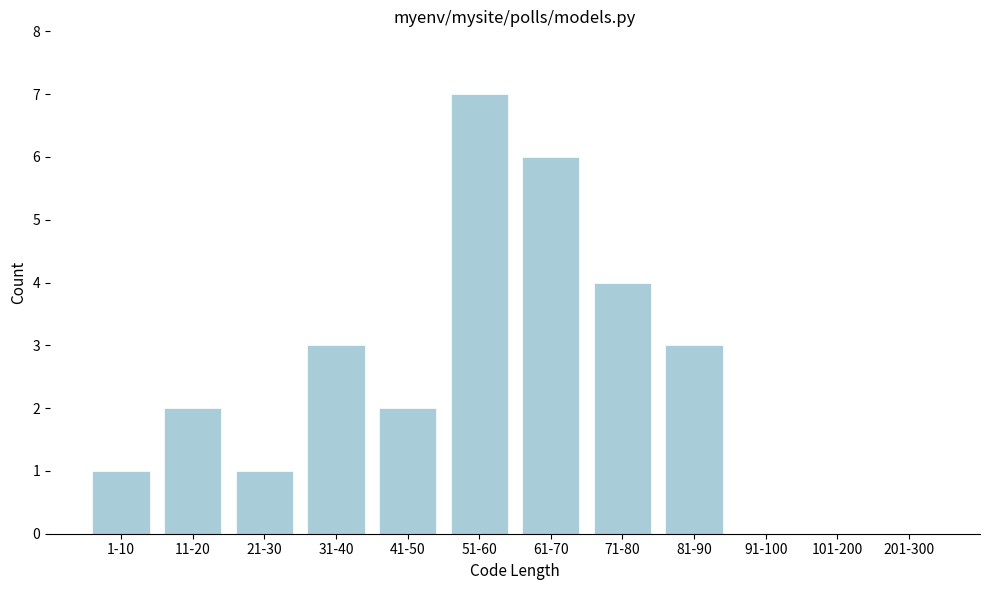

Reading left to right, list all the values displayed in this chart.

1-10=1	11-20=2	21-30=1	31-40=3	41-50=2	51-60=7	61-70=6	71-80=4	81-90=3	91-100=0	101-200=0	201-300=0